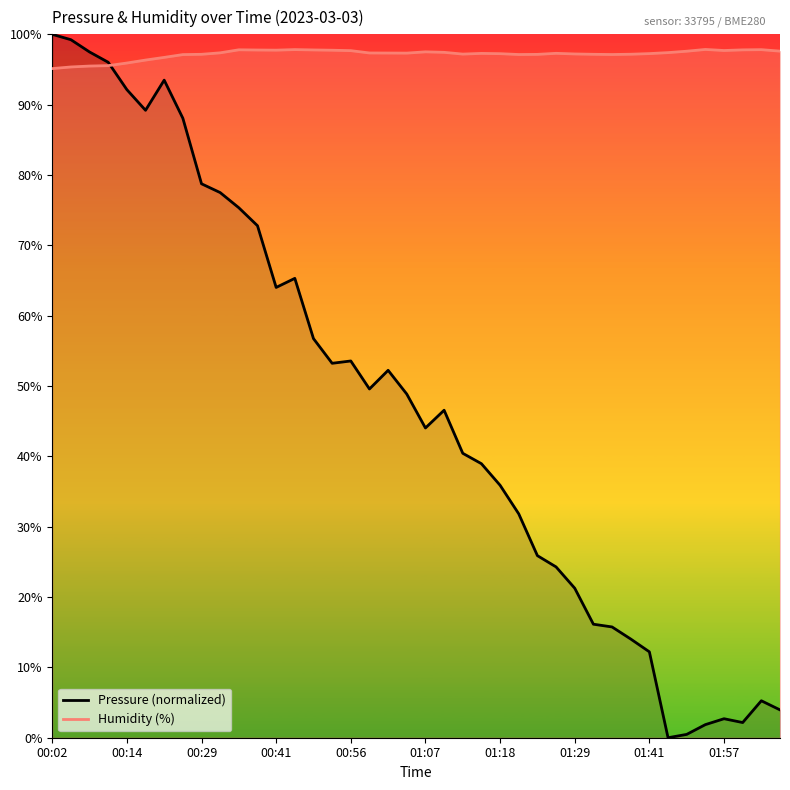

How many positive values does the pressure series have?

39